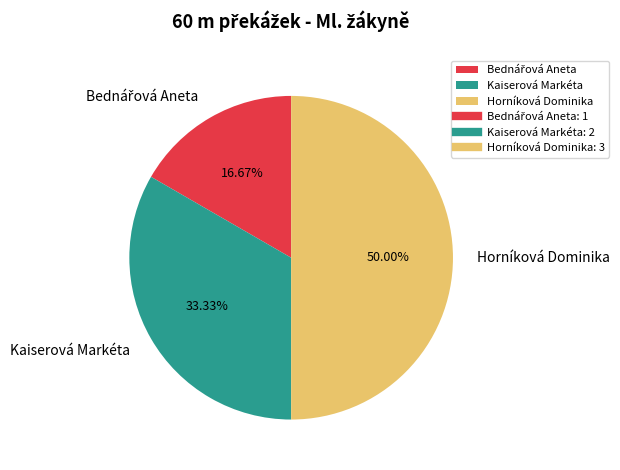

Does Kaiserová Markéta represent more than half of the total?

No